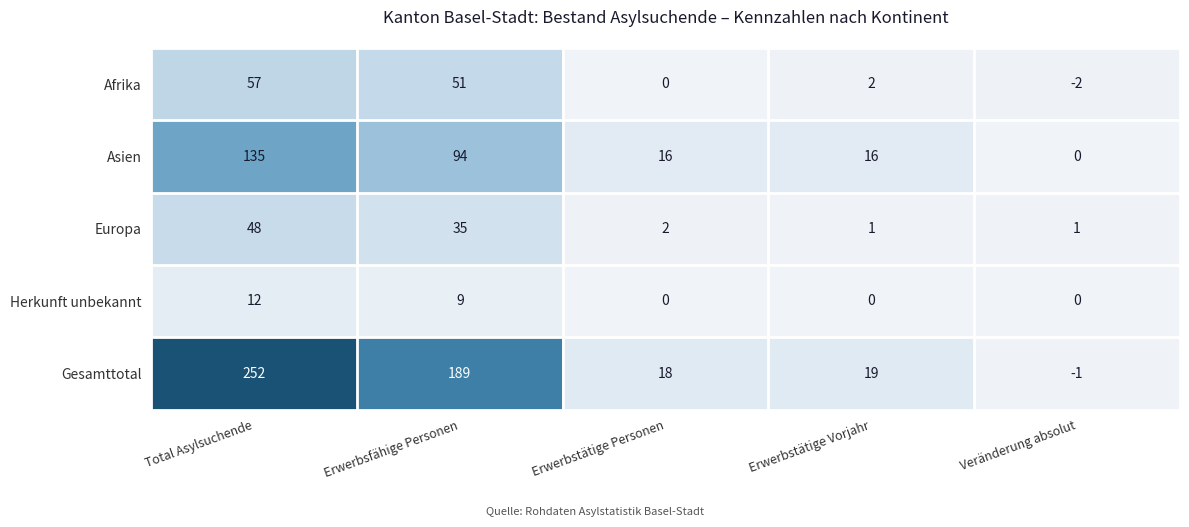

The value of Herkunft unbekannt at Veränderung absolut is 4. True or false?

False